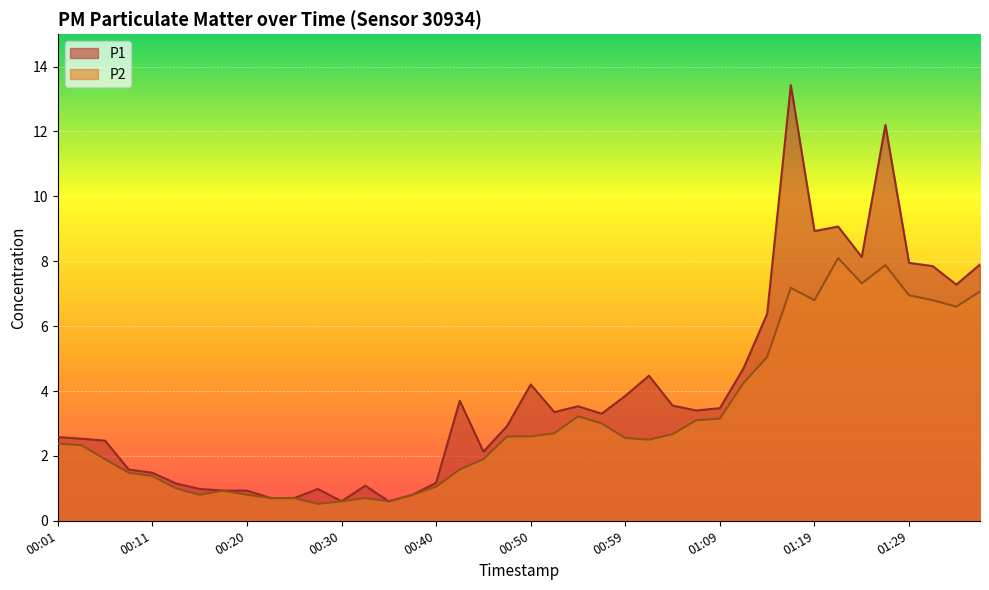

Which series has the widest spread of values?

P1